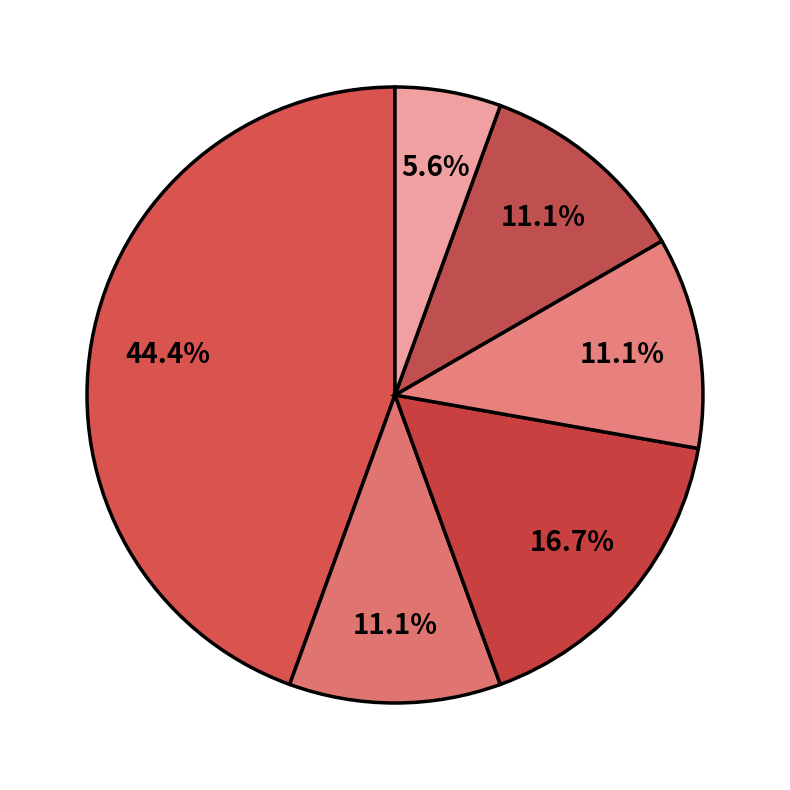

How many slices are in this pie chart?

6